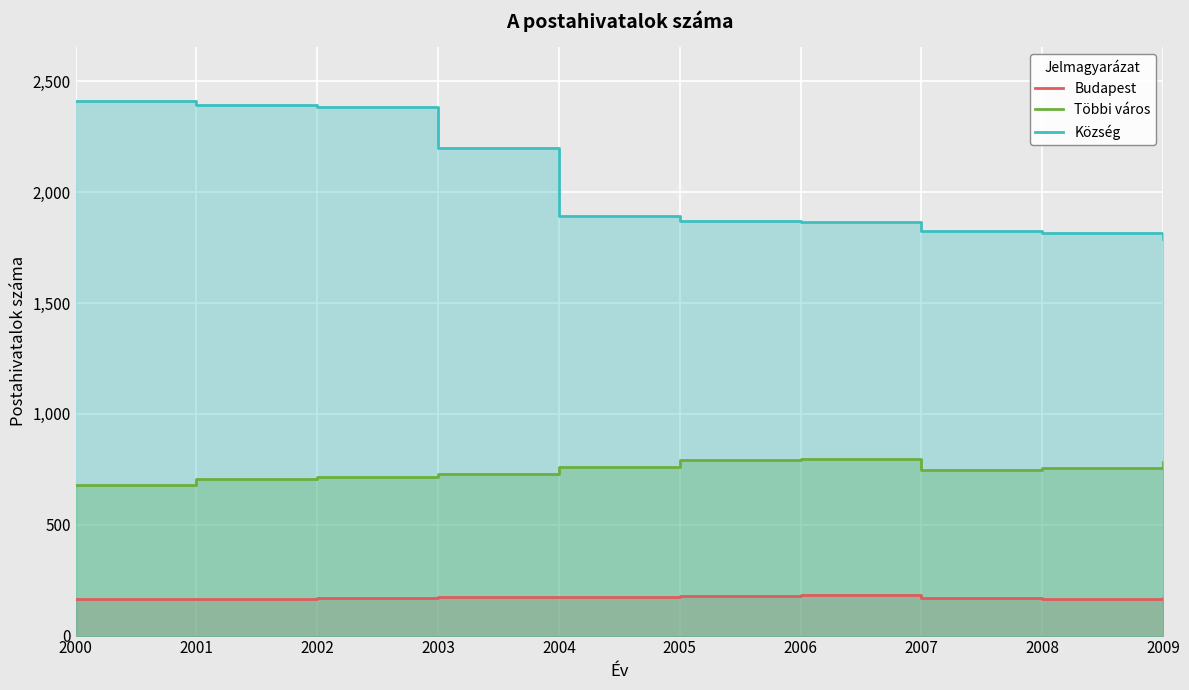

List the labels in order of Község value, largest first.

2000, 2001, 2002, 2003, 2004, 2005, 2006, 2007, 2008, 2009